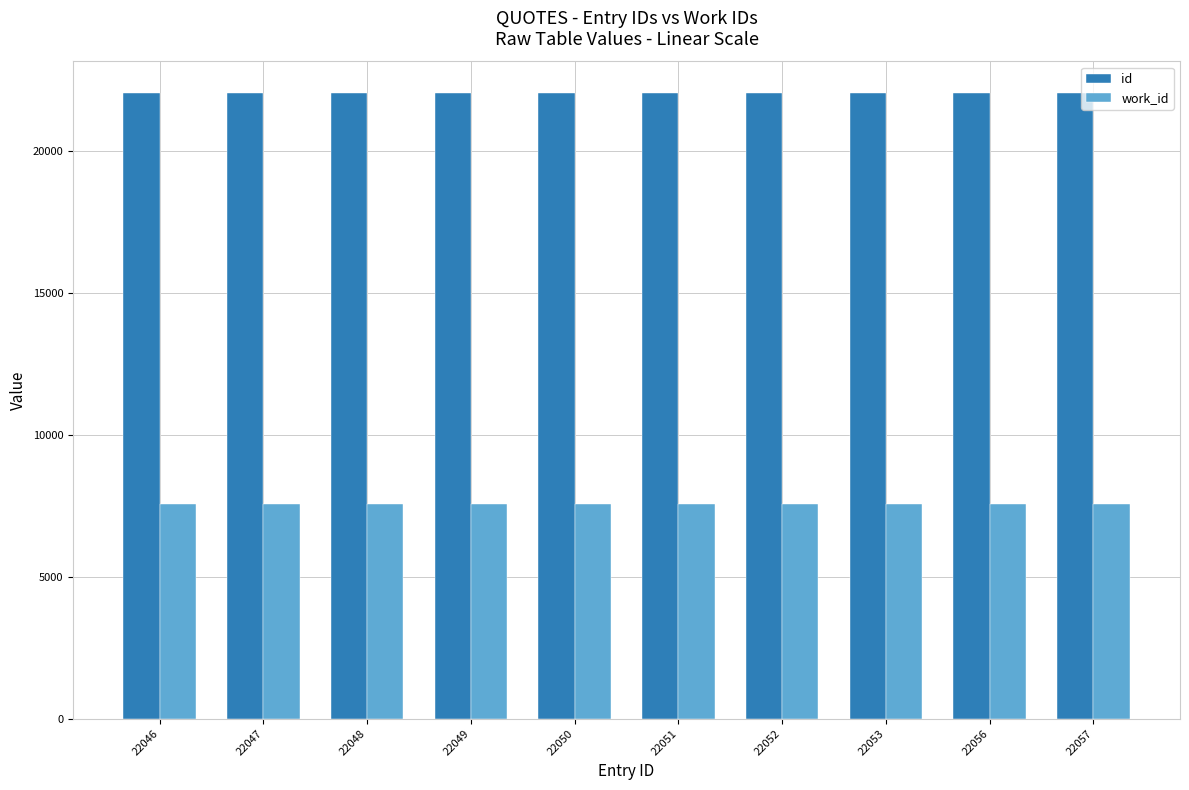

What are all the series names shown in the legend?

id, work_id